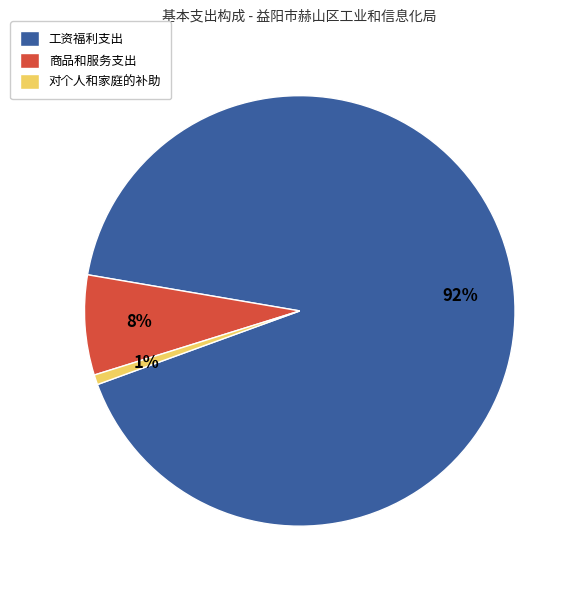

Rank the categories by value from highest to lowest.

工资福利支出, 商品和服务支出, 对个人和家庭的补助